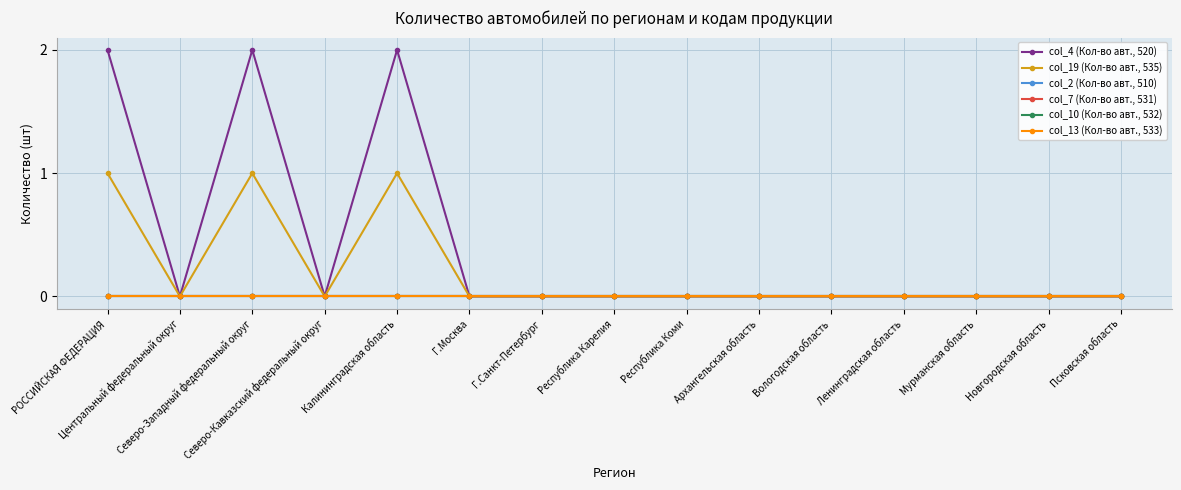

The value of col_10 (Кол-во авт., 532) at Республика Карелия is 0. True or false?

True